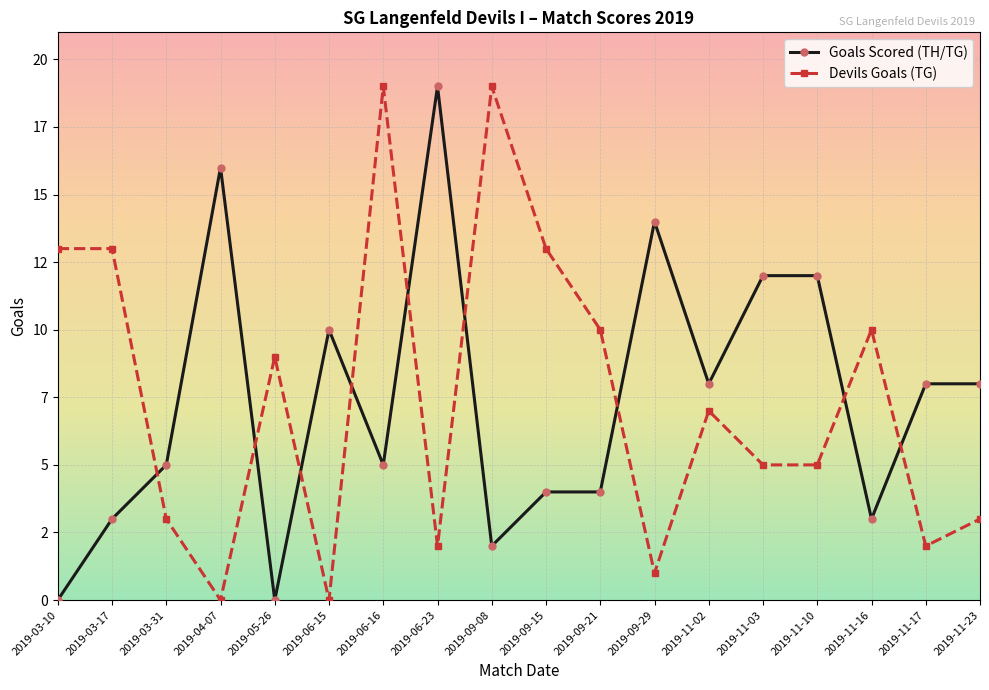

Count the number of categories in the chart.

18